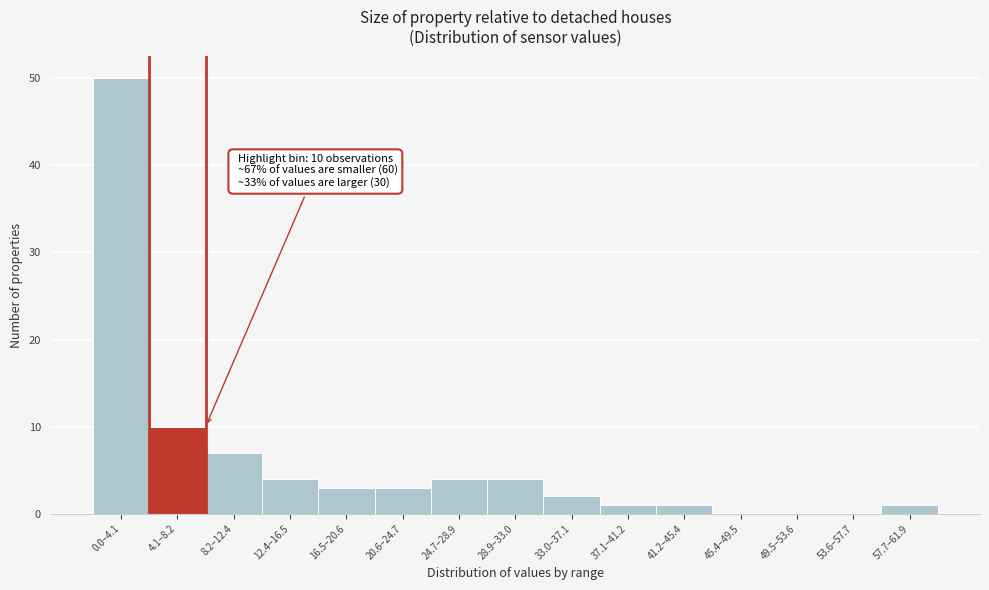

Reading left to right, list all the values displayed in this chart.

0.0–4.1=50	4.1–8.2=10	8.2–12.4=7	12.4–16.5=4	16.5–20.6=3	20.6–24.7=3	24.7–28.9=4	28.9–33.0=4	33.0–37.1=2	37.1–41.2=1	41.2–45.4=1	45.4–49.5=0	49.5–53.6=0	53.6–57.7=0	57.7–61.9=1